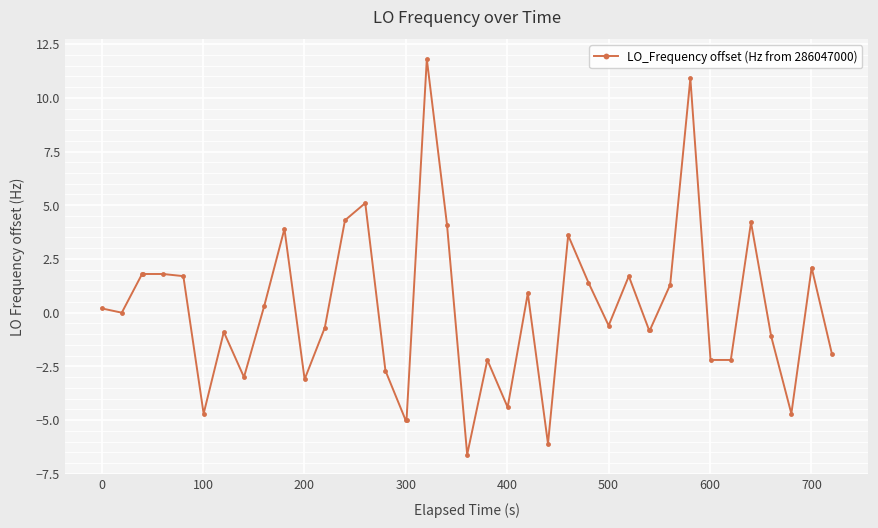

How many series are shown in this chart?

1